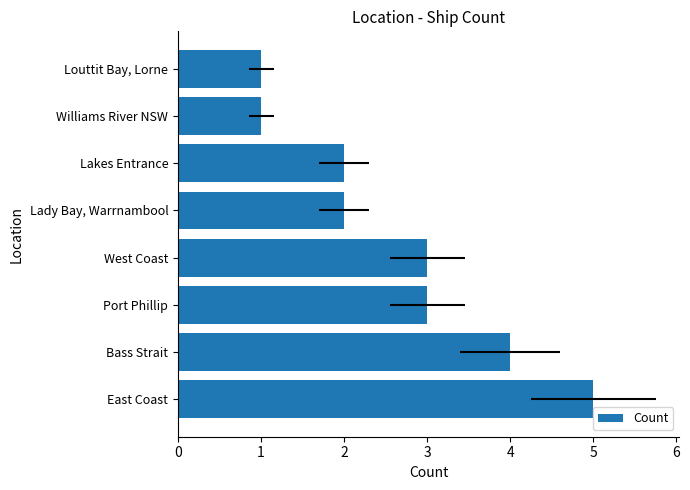

What is the change in value from East Coast to Williams River NSW?

-4